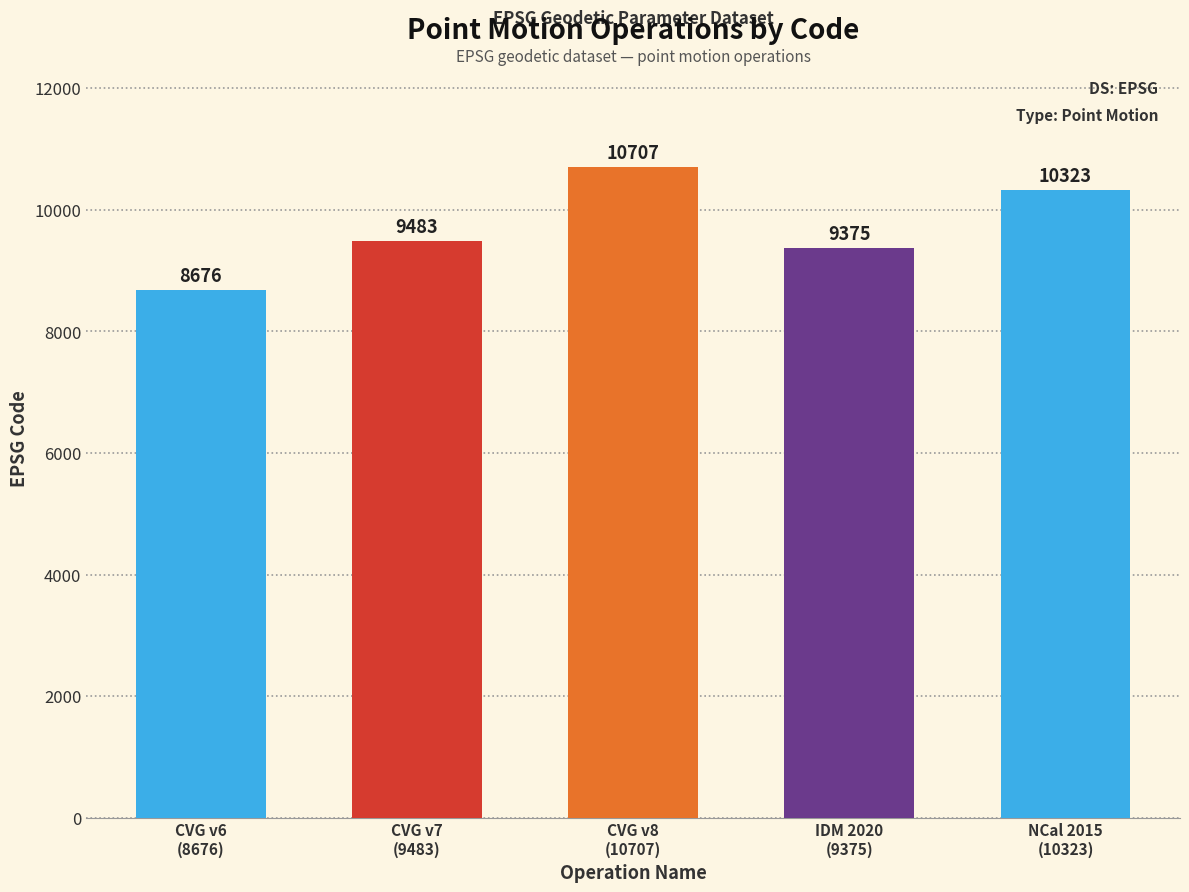

List the labels in order of value, largest first.

CVG v8
(10707), NCal 2015
(10323), CVG v7
(9483), IDM 2020
(9375), CVG v6
(8676)